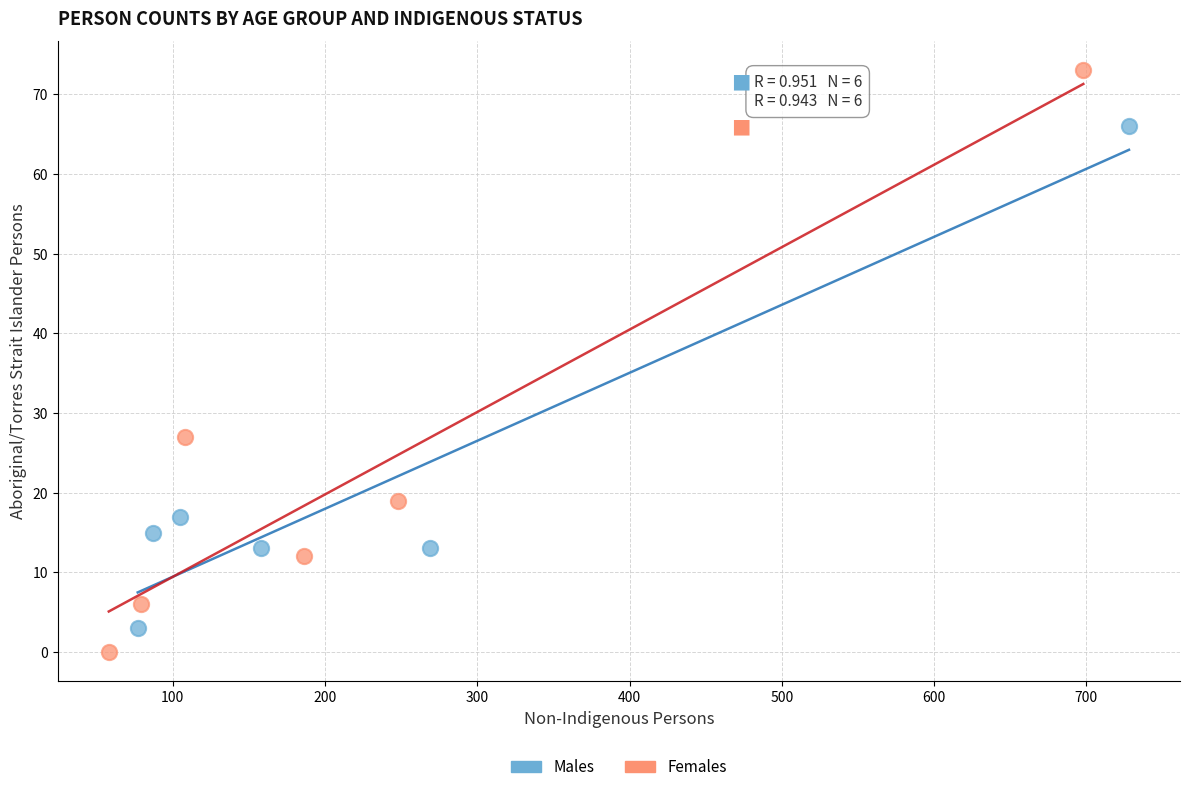

Which series has the largest Y range (max minus min)?

Females